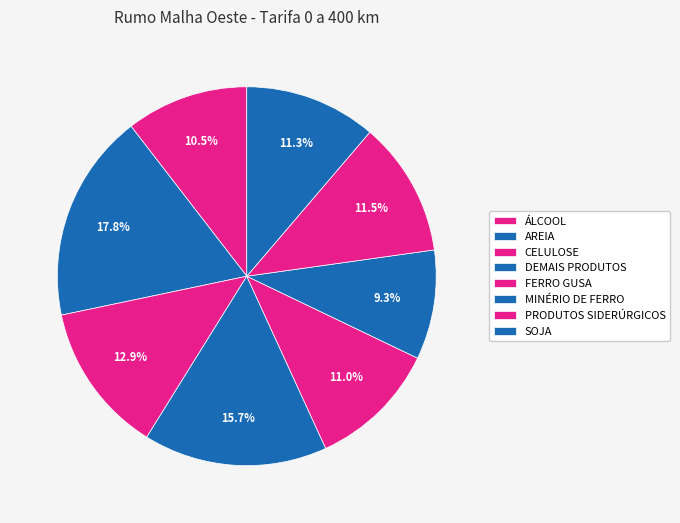

Which category has the smallest portion of the pie?

MINÉRIO DE FERRO